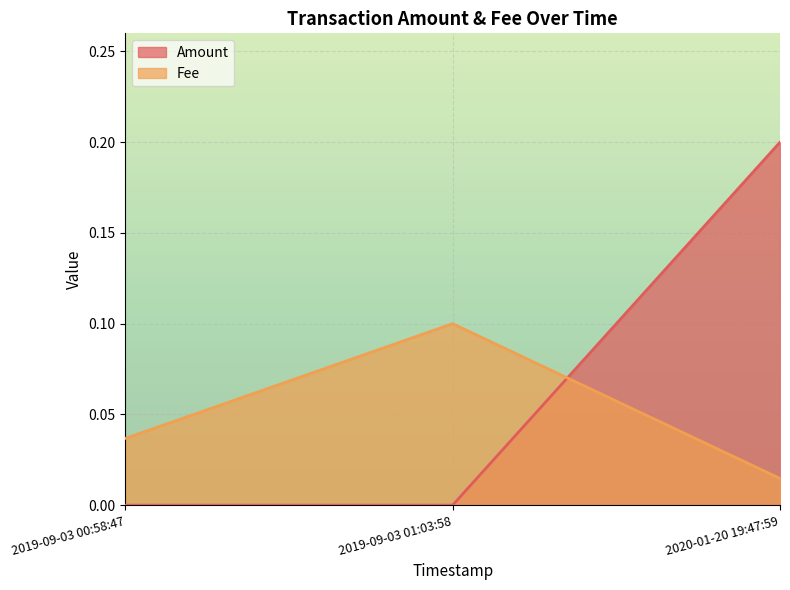

Which label corresponds to the largest value in the chart?

2020-01-20 19:47:59